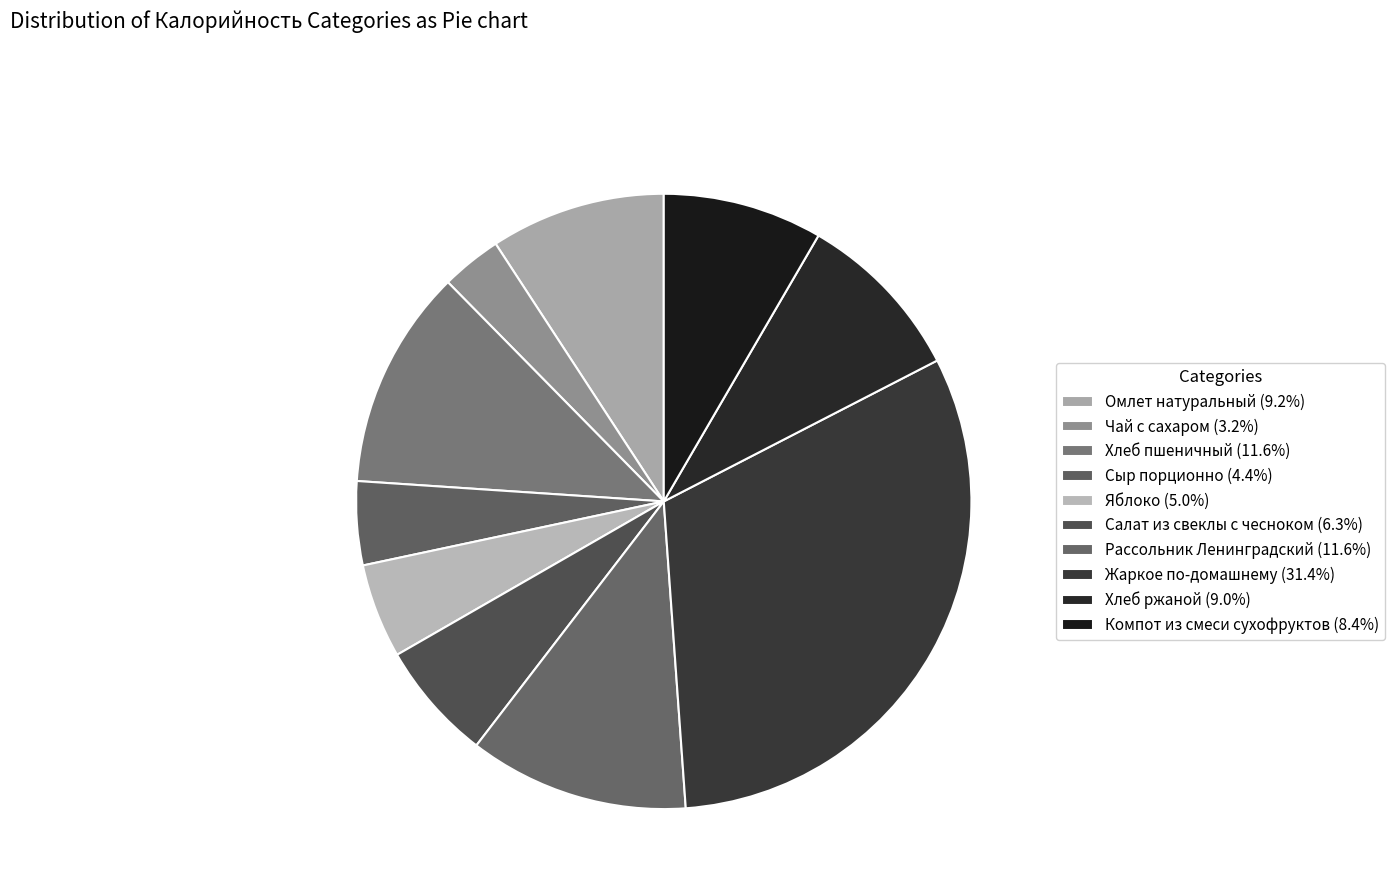

How many segments does this pie chart have?

10